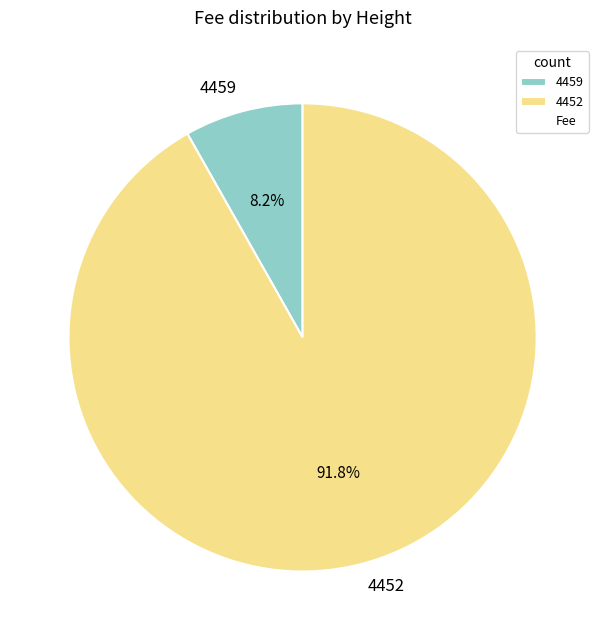

Which category accounts for the majority?

4452